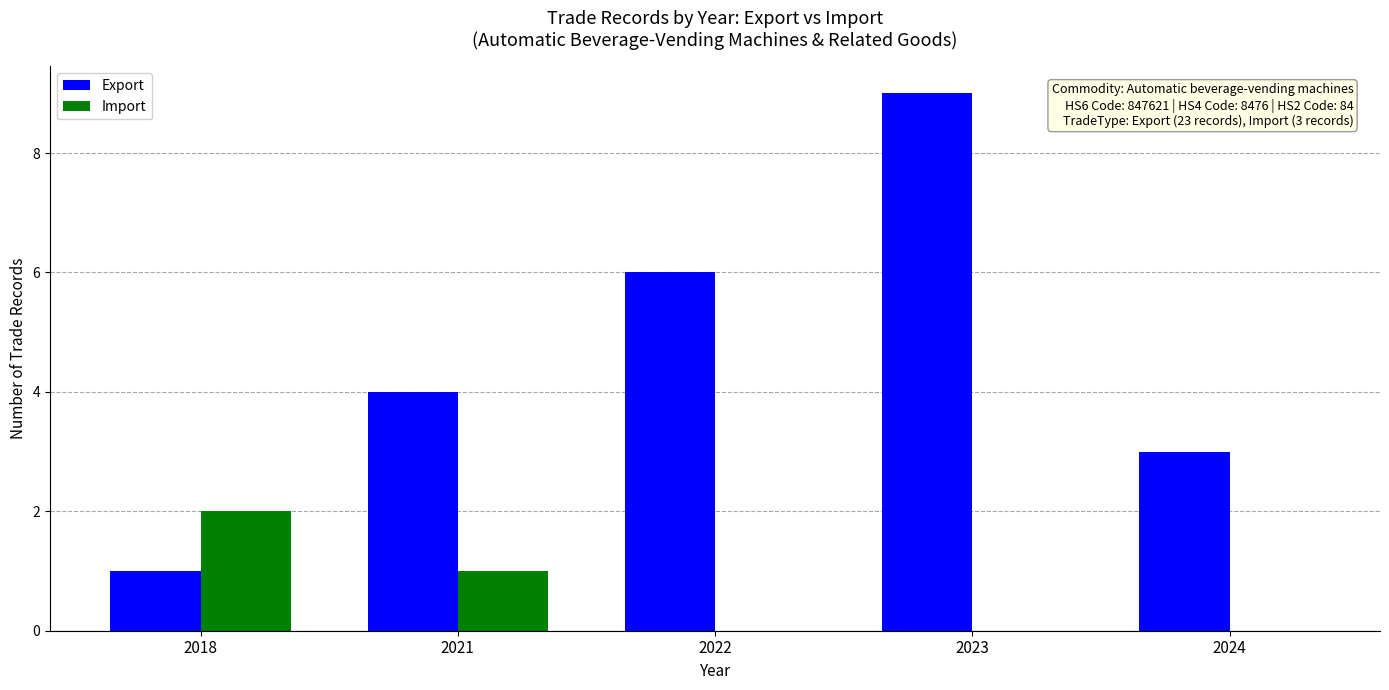

Is the value of Export at 2022 greater than the value of Import at 2024?

Yes